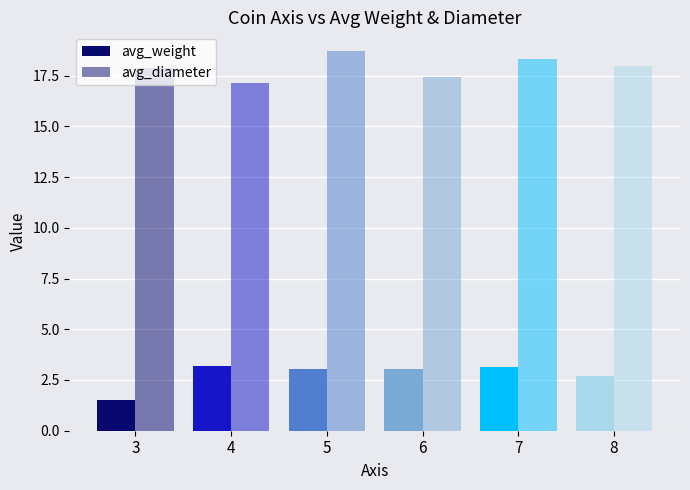

What is the sum of all avg_diameter values?

107.5